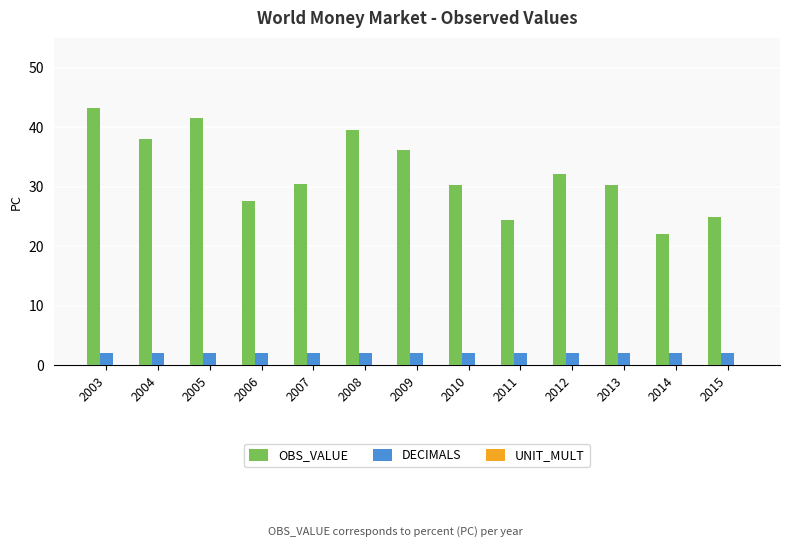

Count the number of categories in the chart.

13